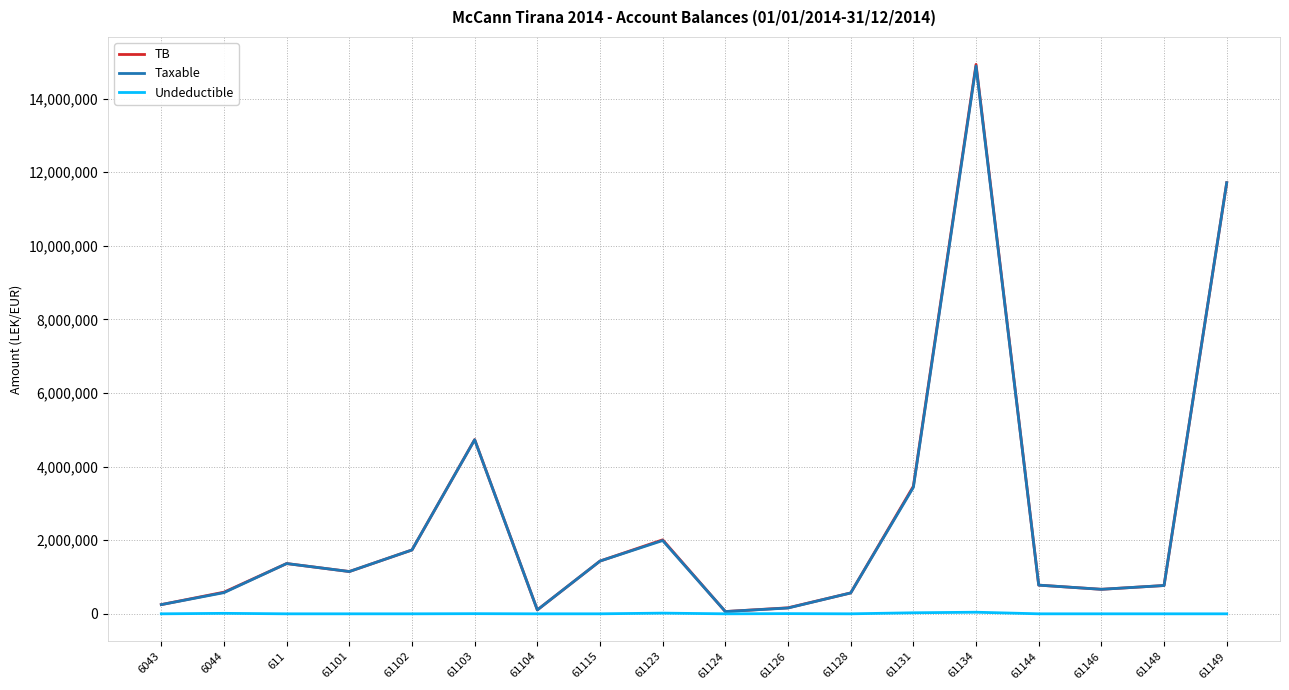

Does the chart display data point markers on the line(s)?

No